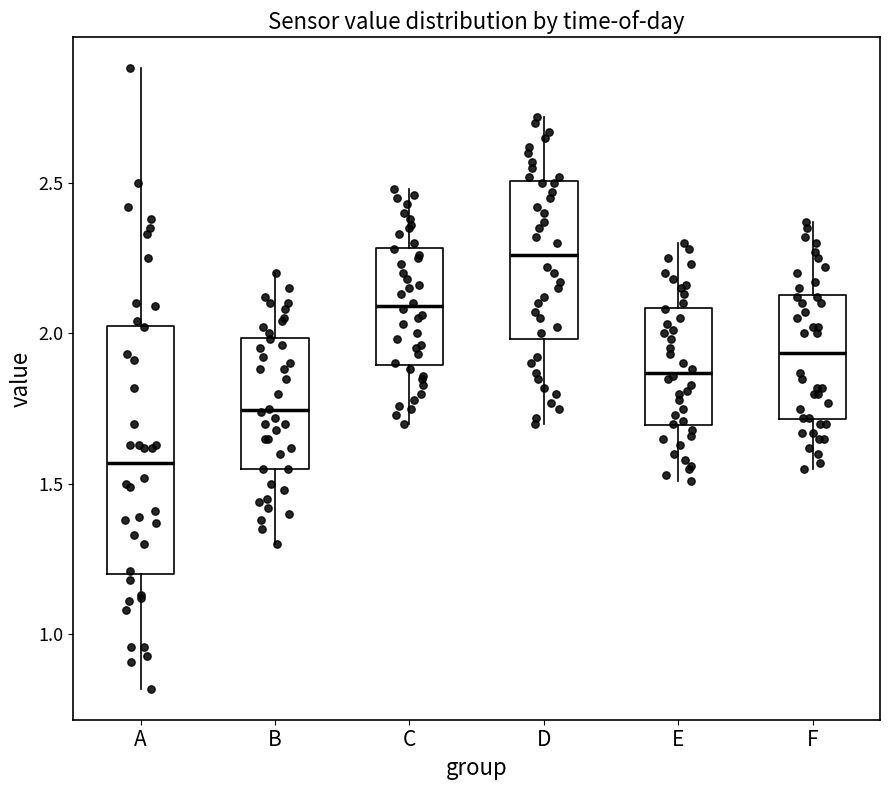

Which box has the lowest median line?

A